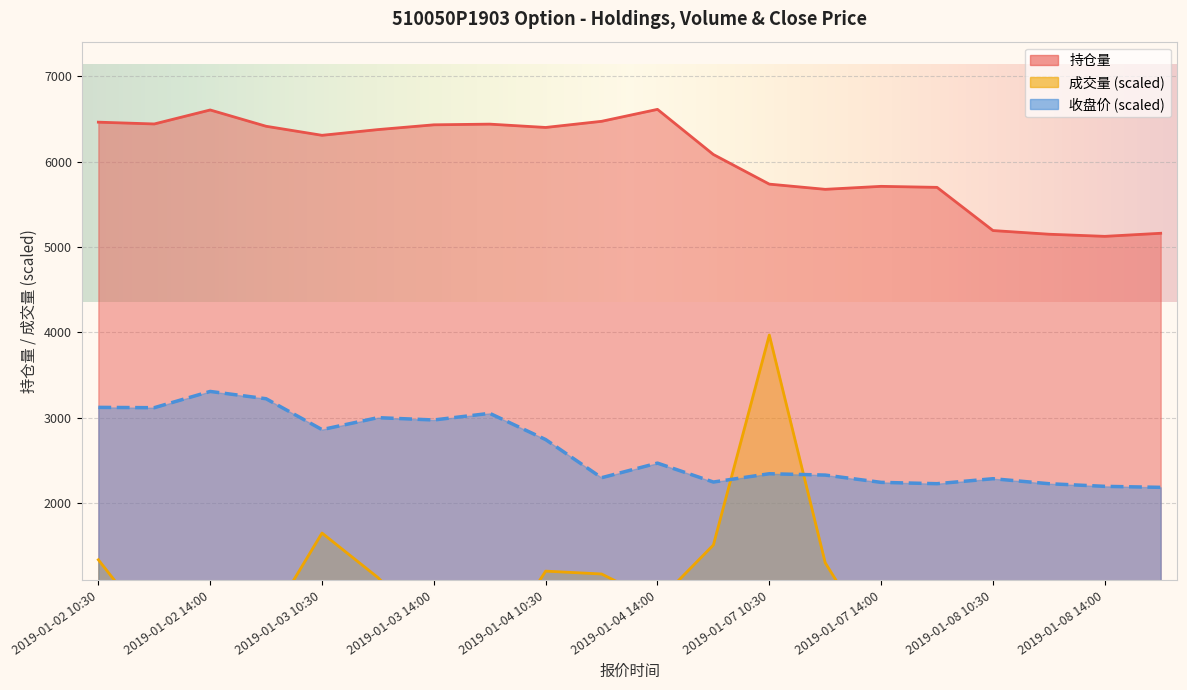

Which category has the highest value in the 成交量 series?

2019-01-07 10:30